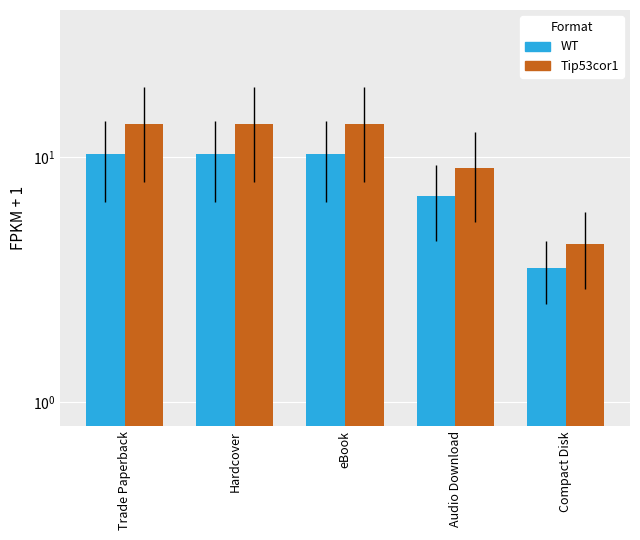

At how many categories does at least one series exceed 6?

4